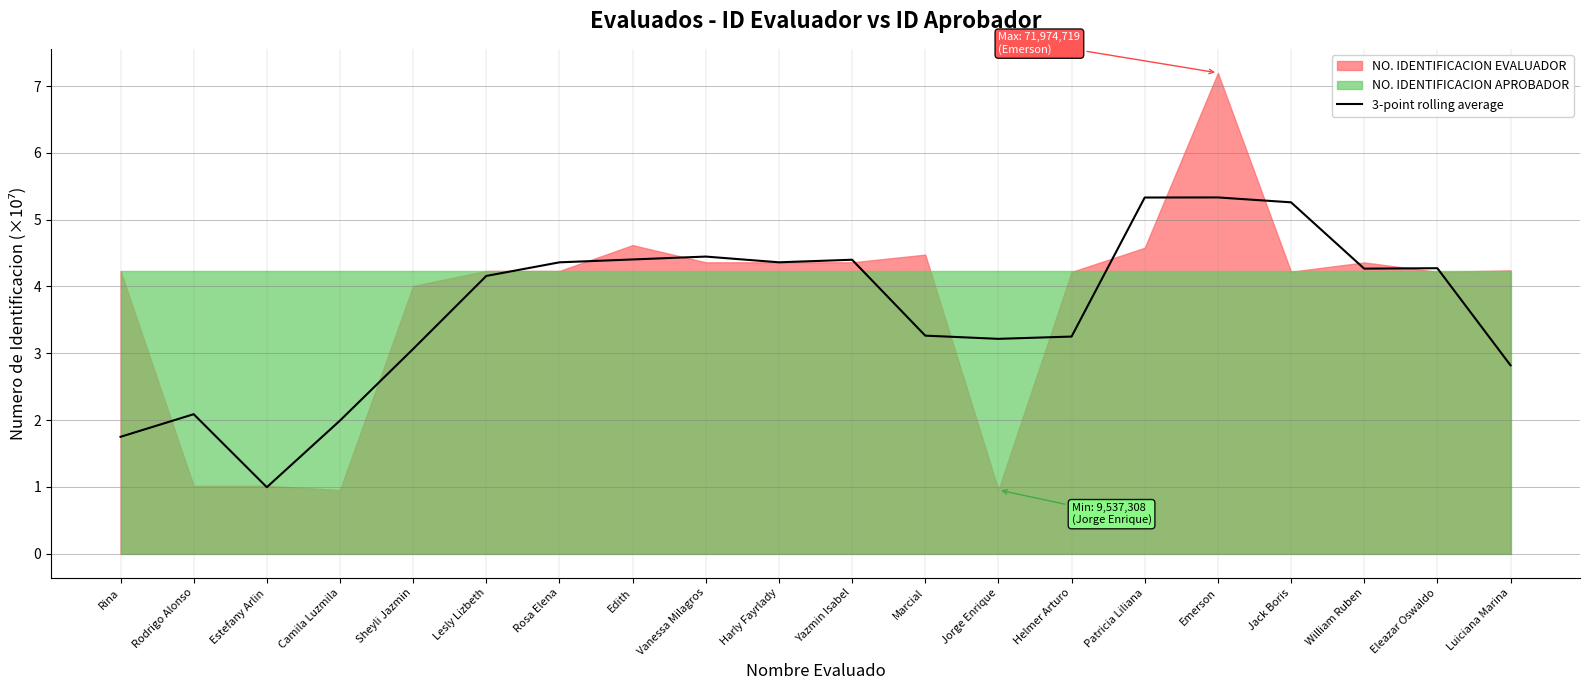

What is the sum of all values?

73.0